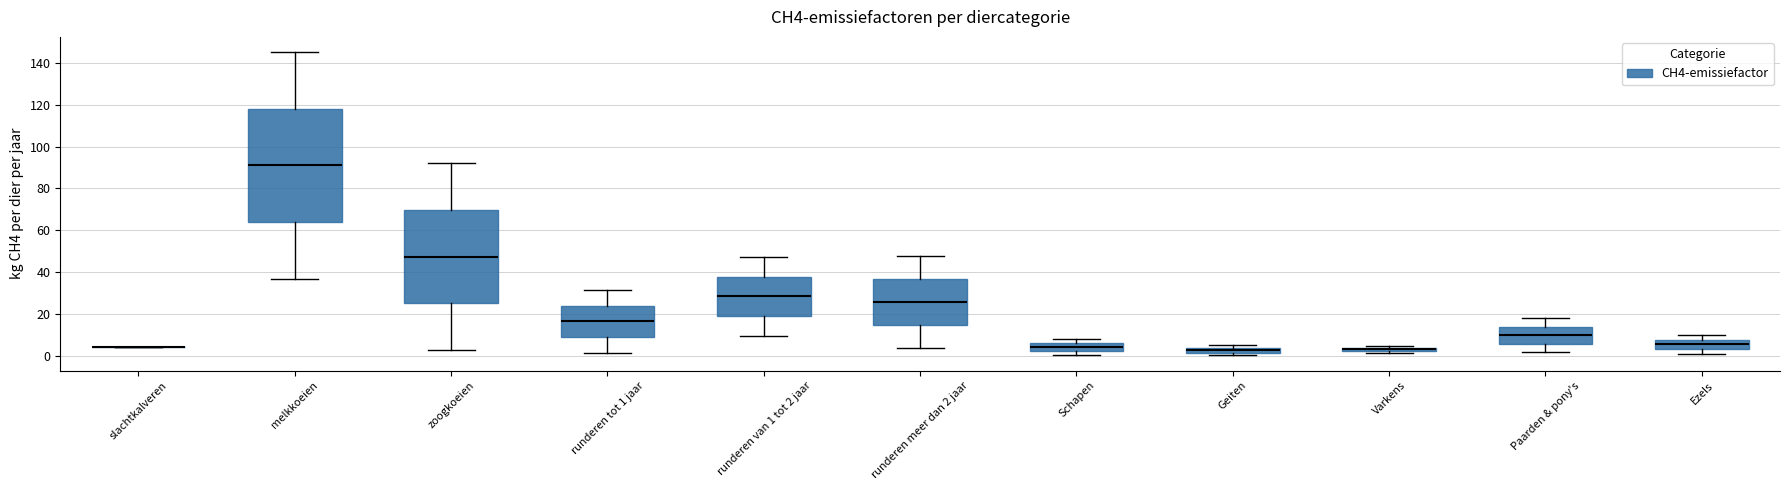

Comparing the boxes themselves (not the whiskers), which one is the tallest?

melkkoeien